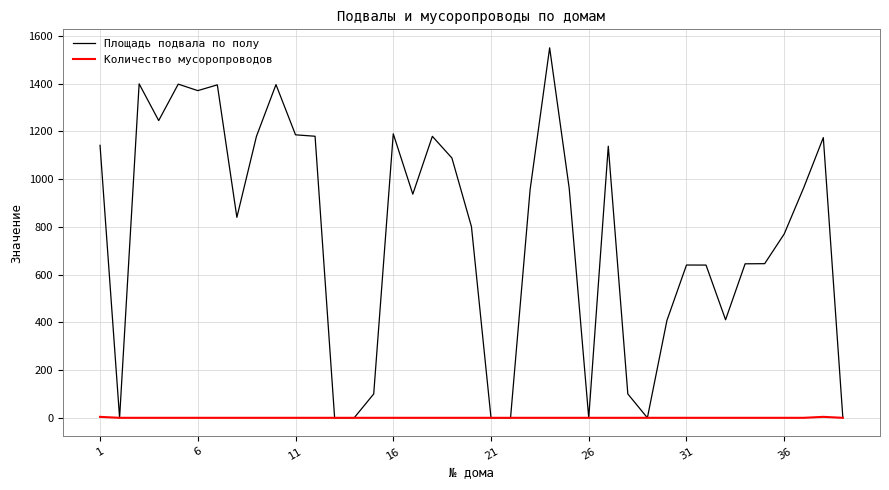

List the series in order of their overall mean, highest first.

Площадь подвала по полу, Количество мусоропроводов